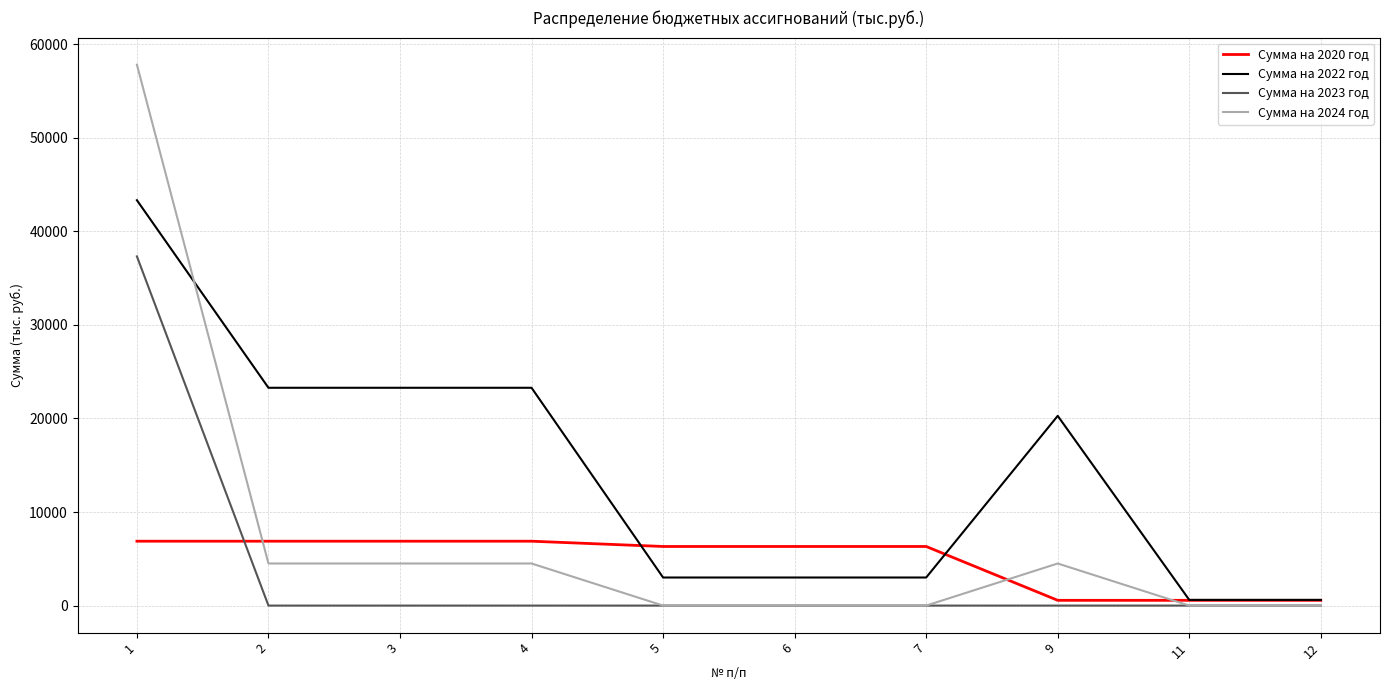

Does the chart have visible grid lines?

Yes